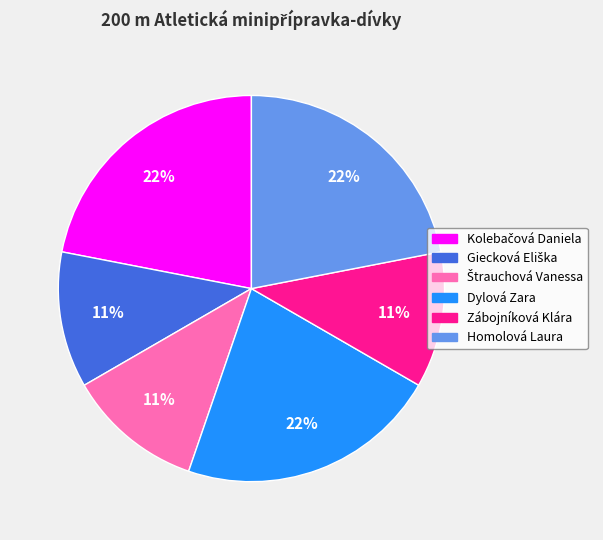

Count the number of slices in the pie.

6